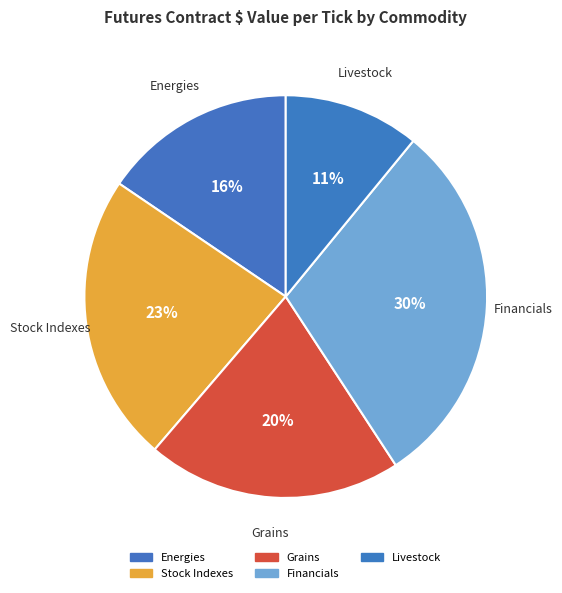

How many segments does this pie chart have?

5